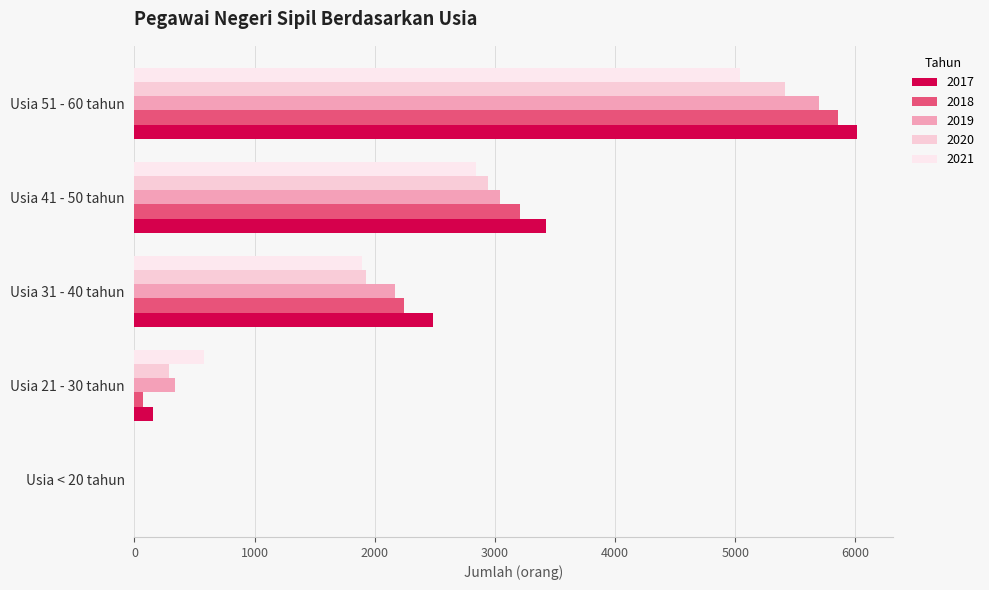

Reading right to left, transcribe all the data shown in this chart.

2017: Usia 51 - 60 tahun=6013	Usia 41 - 50 tahun=3427	Usia 31 - 40 tahun=2488	Usia 21 - 30 tahun=151	Usia < 20 tahun=0
2018: Usia 51 - 60 tahun=5858	Usia 41 - 50 tahun=3212	Usia 31 - 40 tahun=2243	Usia 21 - 30 tahun=69	Usia < 20 tahun=0
2019: Usia 51 - 60 tahun=5695	Usia 41 - 50 tahun=3044	Usia 31 - 40 tahun=2169	Usia 21 - 30 tahun=341	Usia < 20 tahun=0
2020: Usia 51 - 60 tahun=5413	Usia 41 - 50 tahun=2946	Usia 31 - 40 tahun=1930	Usia 21 - 30 tahun=284	Usia < 20 tahun=0
2021: Usia 51 - 60 tahun=5038	Usia 41 - 50 tahun=2839	Usia 31 - 40 tahun=1895	Usia 21 - 30 tahun=580	Usia < 20 tahun=0